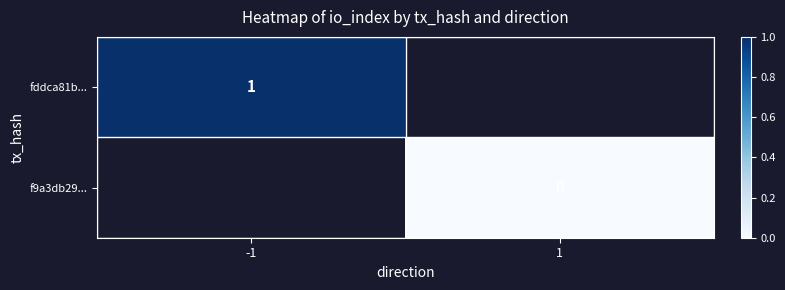

What is the maximum value shown in the chart?

1